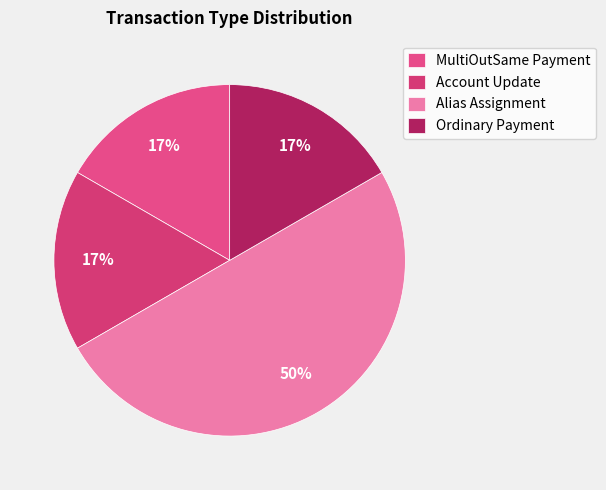

How many slices are in this pie chart?

4